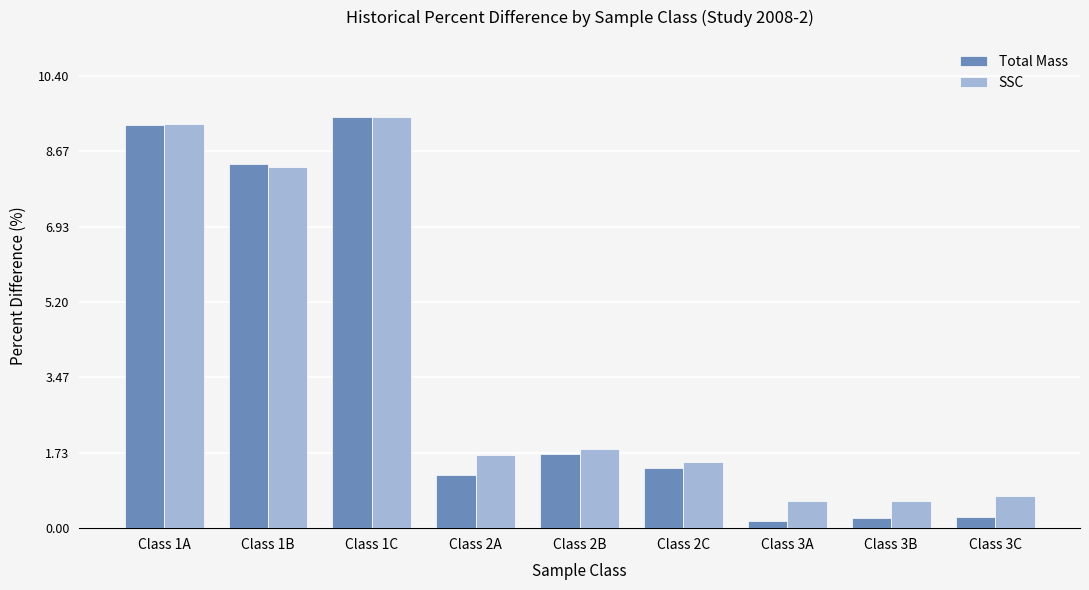

Is it true that SSC equals 4.9 at Class 1C?

False